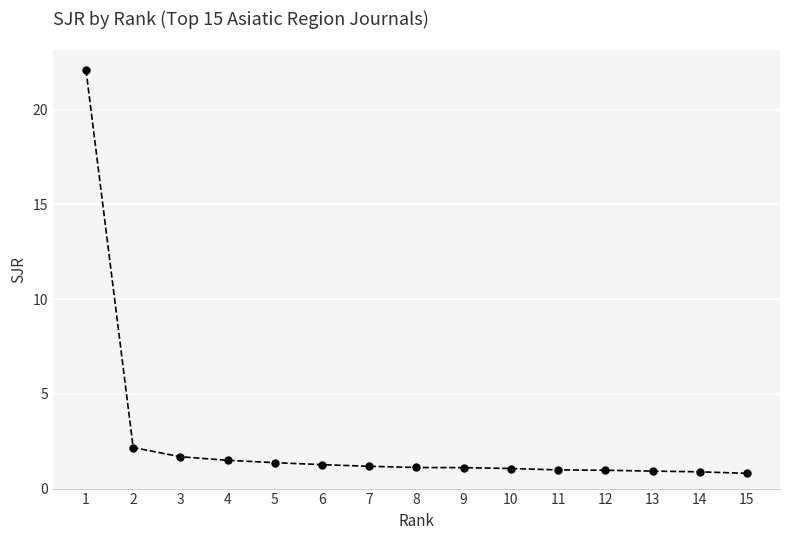

What is the value of the 6th point from the left?

1.3